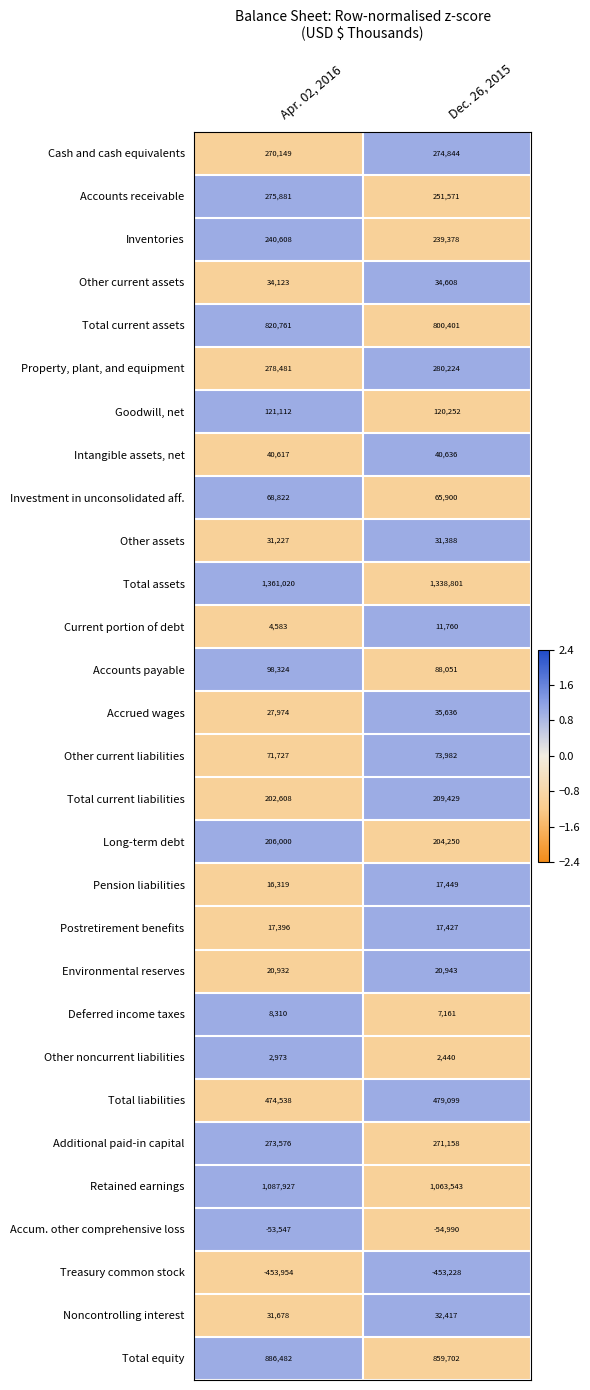

At how many categories does at least one series exceed 0?

2